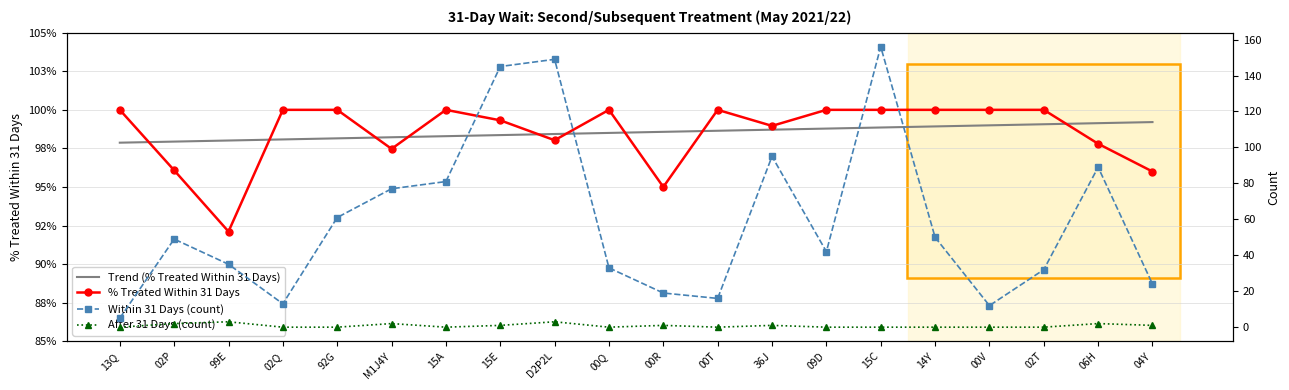

True or false: % Treated Within 31 Days and After 31 Days (count) intersect in this chart.

True